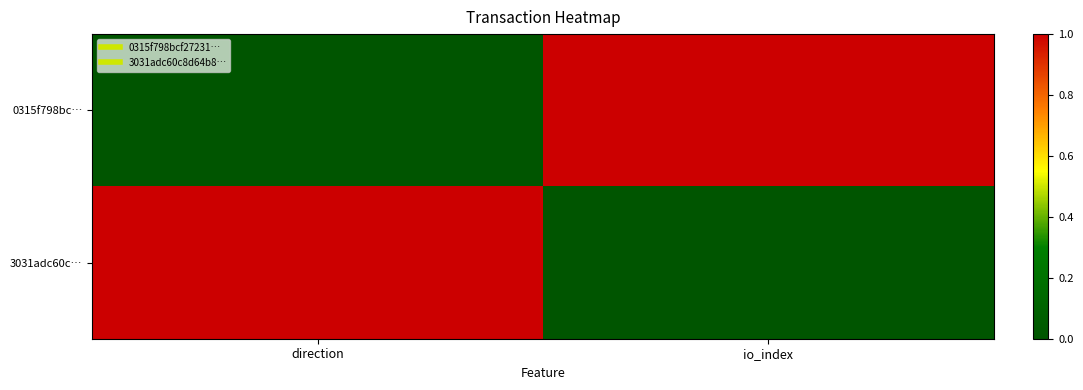

What is the greatest value displayed?

1